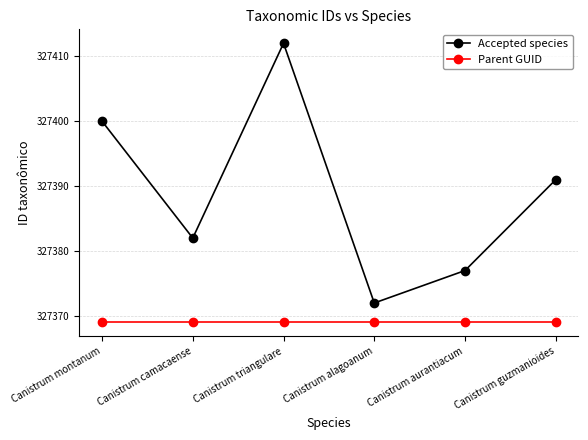

What is the label of the 5th point from the left?

Canistrum aurantiacum